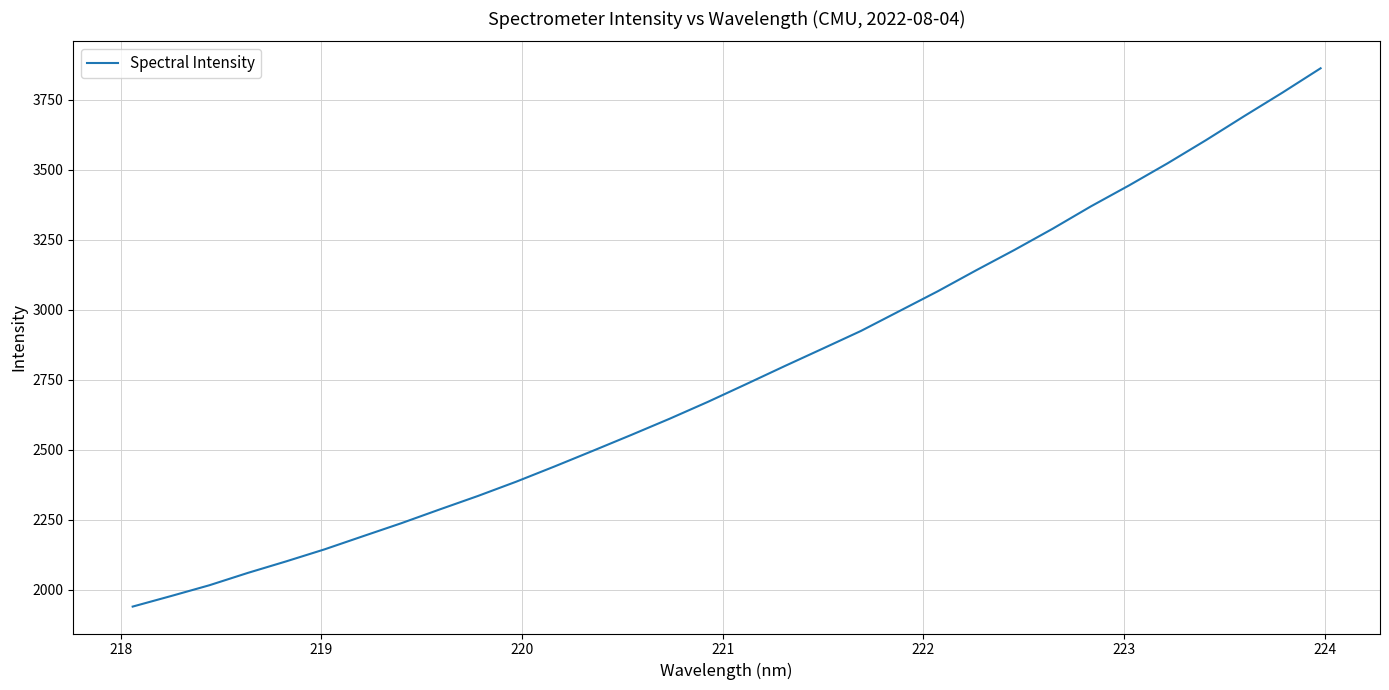

True or false: the data has more than 0 interior local peaks.

False